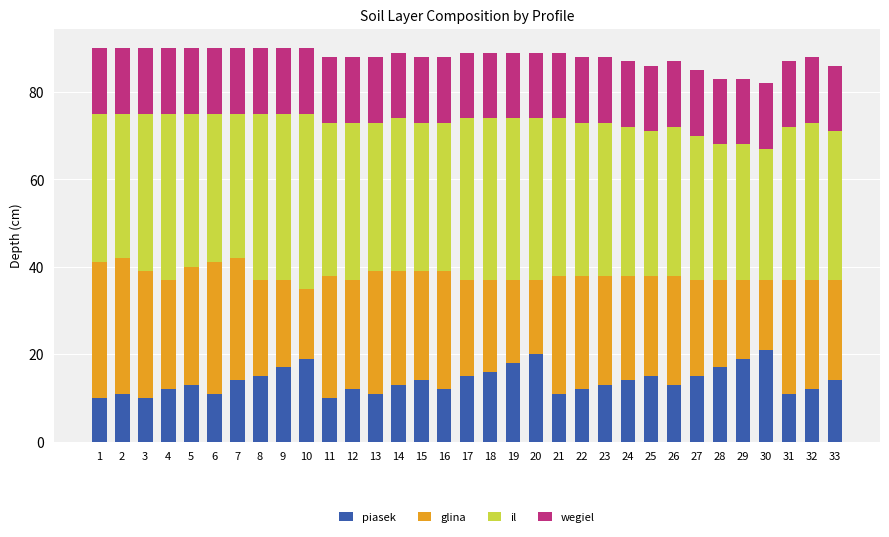

What is the total value across all series at 14?

89